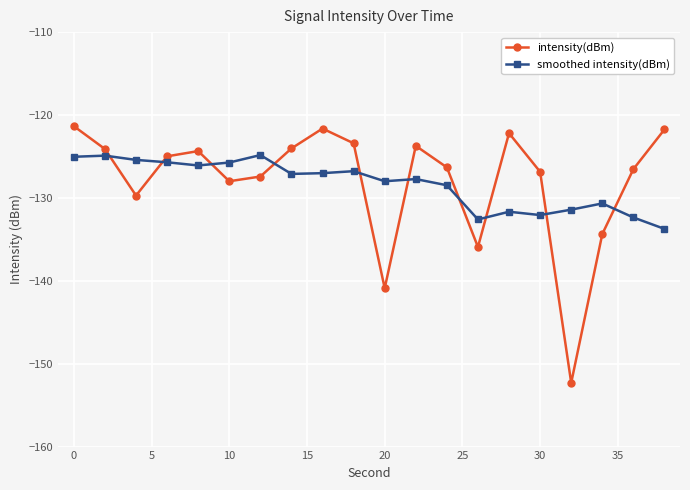

True or false: intensity(dBm) and smoothed intensity(dBm) intersect in this chart.

True